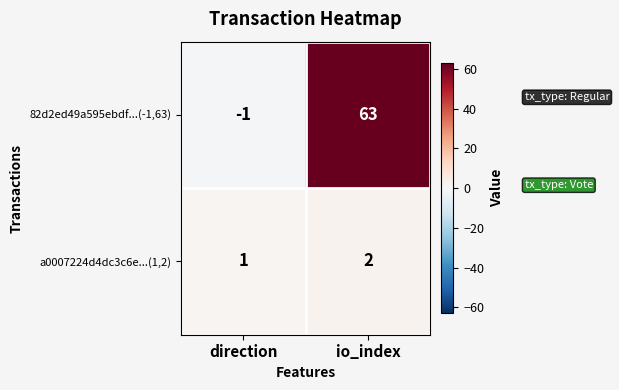

Which category has the highest value in the 82d2ed49a595ebdf...(-1,63) series?

io_index